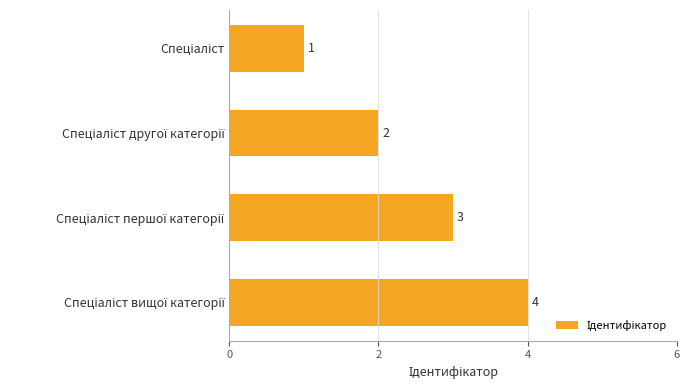

How many values are between 2 and 4?

3